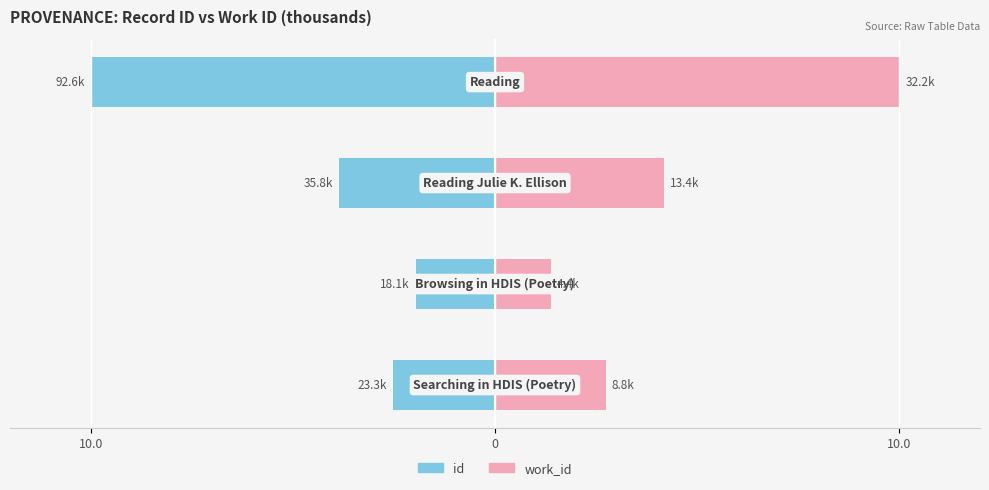

The work_id series shows 4.5 at 10.0. True or false?

False